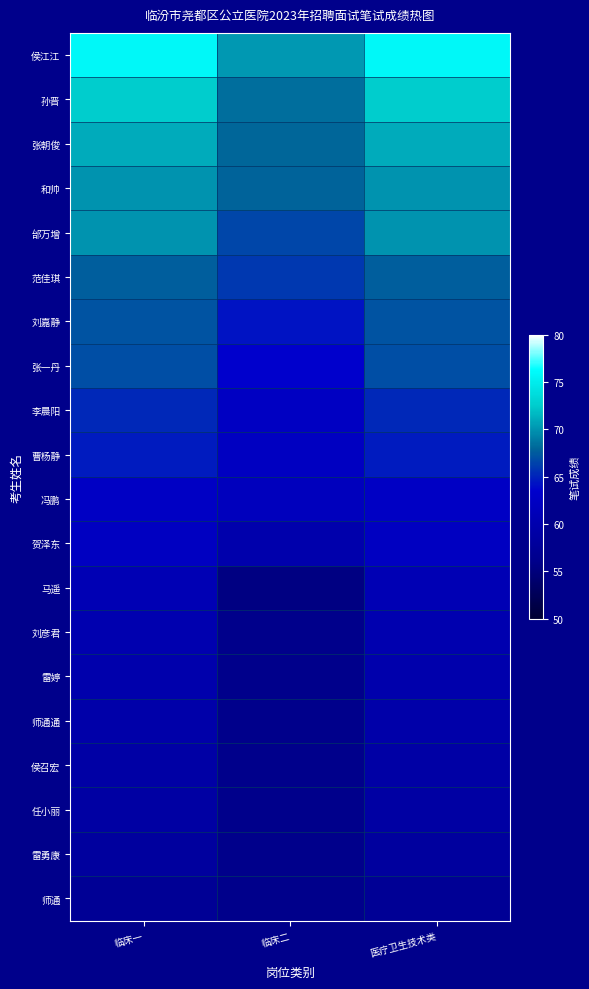

Is it true that 侯江江 equals 125.1 at 医疗卫生技术类?

False